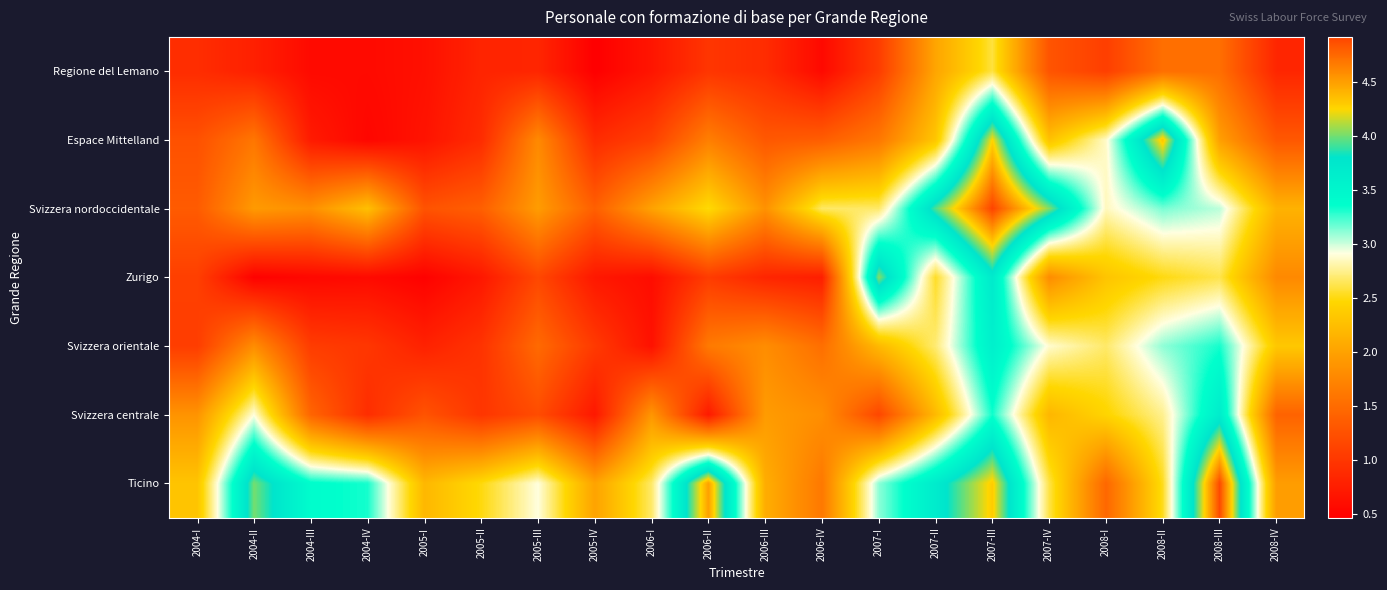

Reading left to right, transcribe all the data shown in this chart.

Regione del Lemano: 2004-I=0.9	2004-II=0.8	2004-III=0.6	2004-IV=0.6	2005-I=0.6	2005-II=0.8	2005-III=0.8	2005-IV=0.5	2006-I=0.7	2006-II=1.0	2006-III=0.9	2006-IV=0.6	2007-I=1.1	2007-II=2.0	2007-III=2.6	2007-IV=1.3	2008-I=1.1	2008-II=1.5	2008-III=1.5	2008-IV=0.8
Espace Mittelland: 2004-I=1.2	2004-II=1.6	2004-III=0.7	2004-IV=0.5	2005-I=0.7	2005-II=0.9	2005-III=1.8	2005-IV=0.9	2006-I=1.1	2006-II=1.7	2006-III=1.3	2006-IV=1.4	2007-I=1.6	2007-II=2.3	2007-III=4.3	2007-IV=2.3	2008-I=2.9	2008-II=4.3	2008-III=2.0	2008-IV=1.3
Svizzera nordoccidentale: 2004-I=1.3	2004-II=1.9	2004-III=1.8	2004-IV=2.3	2005-I=1.3	2005-II=1.4	2005-III=1.9	2005-IV=1.4	2006-I=2.0	2006-II=2.5	2006-III=1.9	2006-IV=2.7	2007-I=2.7	2007-II=3.9	2007-III=4.9	2007-IV=4.0	2008-I=2.8	2008-II=3.1	2008-III=3.0	2008-IV=2.1
Zurigo: 2004-I=1.1	2004-II=0.5	2004-III=0.5	2004-IV=0.6	2005-I=0.5	2005-II=0.7	2005-III=1.2	2005-IV=0.7	2006-I=0.6	2006-II=1.0	2006-III=0.8	2006-IV=0.8	2007-I=4.0	2007-II=2.5	2007-III=3.7	2007-IV=1.8	2008-I=2.3	2008-II=2.5	2008-III=2.6	2008-IV=1.8
Svizzera orientale: 2004-I=1.1	2004-II=1.8	2004-III=1.0	2004-IV=1.0	2005-I=0.8	2005-II=1.0	2005-III=1.5	2005-IV=1.0	2006-I=0.6	2006-II=1.6	2006-III=1.8	2006-IV=1.5	2007-I=2.2	2007-II=2.7	2007-III=3.6	2007-IV=2.9	2008-I=2.7	2008-II=3.1	2008-III=3.3	2008-IV=2.3
Svizzera centrale: 2004-I=1.9	2004-II=2.9	2004-III=1.4	2004-IV=0.9	2005-I=1.3	2005-II=1.0	2005-III=1.2	2005-IV=0.7	2006-I=1.9	2006-II=0.7	2006-III=1.9	2006-IV=1.8	2007-I=1.2	2007-II=2.2	2007-III=3.3	2007-IV=2.2	2008-I=2.4	2008-II=2.8	2008-III=3.7	2008-IV=1.4
Ticino: 2004-I=2.3	2004-II=4.0	2004-III=3.4	2004-IV=3.3	2005-I=2.2	2005-II=2.5	2005-III=2.9	2005-IV=2.0	2006-I=2.7	2006-II=4.5	2006-III=2.1	2006-IV=1.6	2007-I=3.1	2007-II=3.7	2007-III=4.3	2007-IV=2.6	2008-I=1.5	2008-II=2.5	2008-III=4.9	2008-IV=2.0